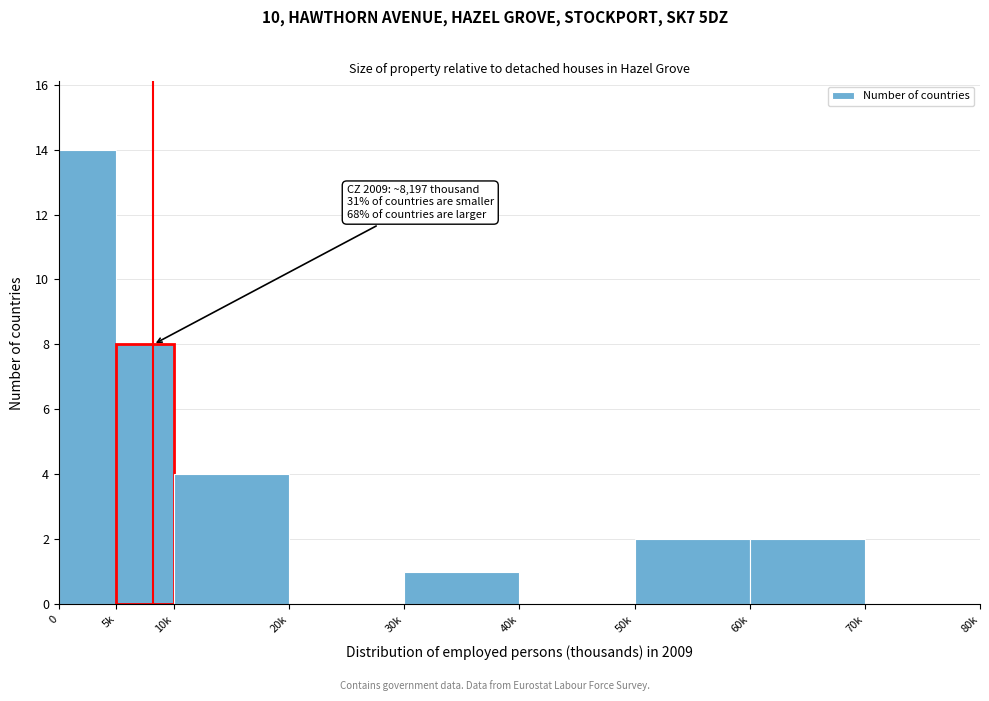

Reading left to right, transcribe all the data shown in this chart.

0=14	5k=8	10k=4	20k=0	30k=1	40k=0	50k=2	60k=2	70k=0